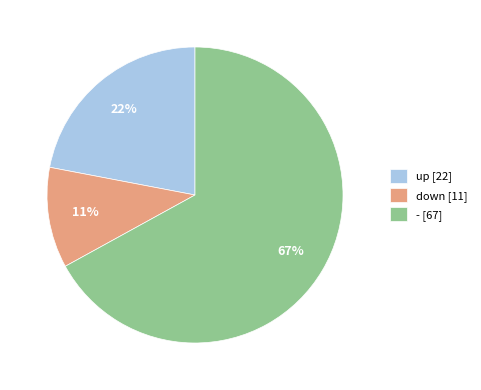

To the nearest percent, what is the difference between the - and down slice percentages?

56%